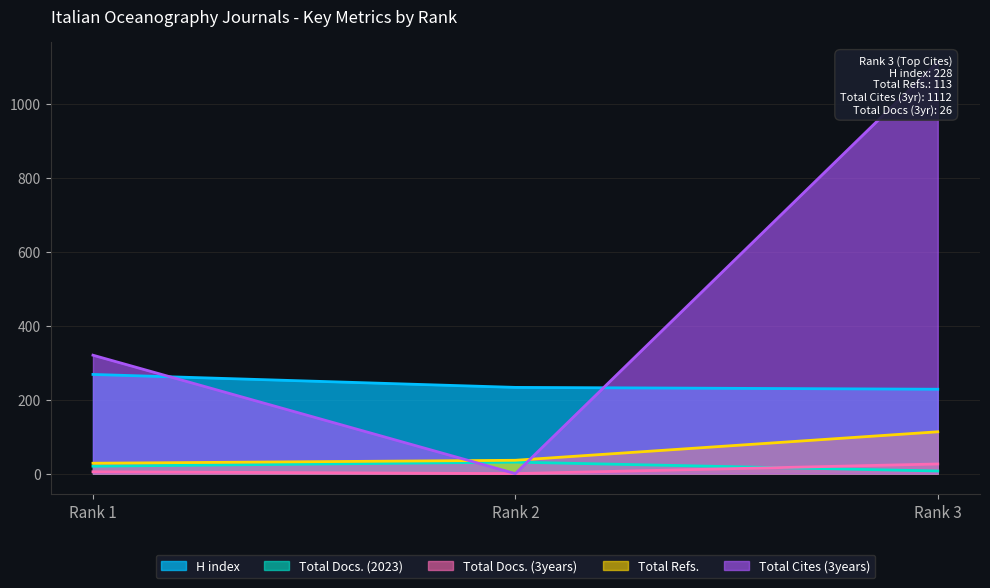

Rank the series at Rank 3 from highest to lowest value.

Total Cites (3years), H index, Total Refs., Total Docs. (3years), Total Docs. (2023)